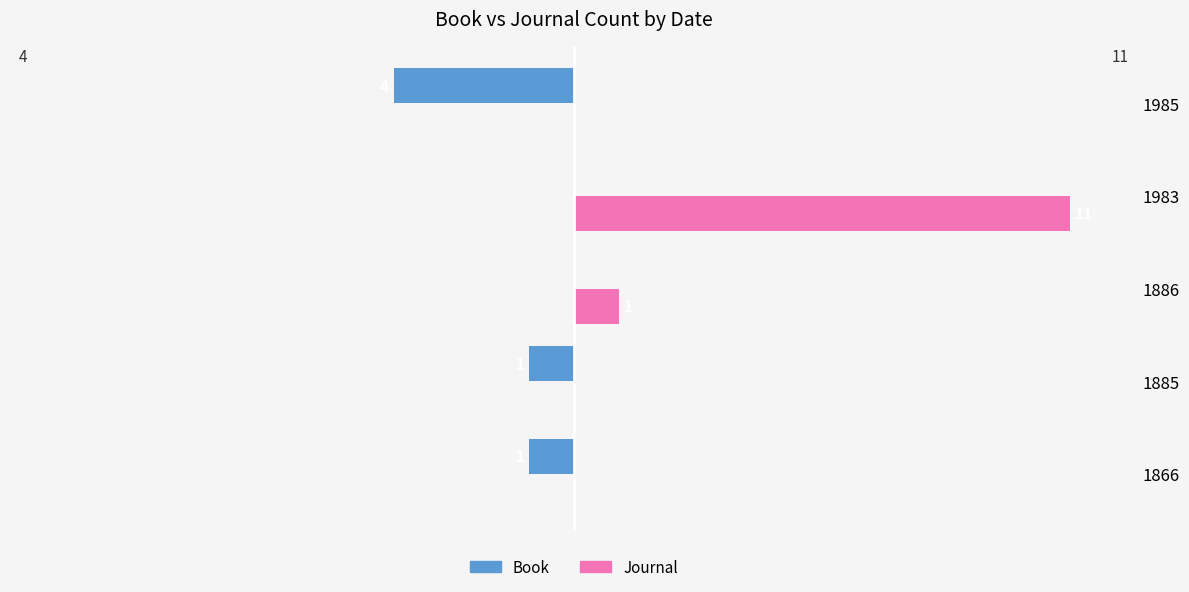

Which series has the largest total across all categories?

Journal